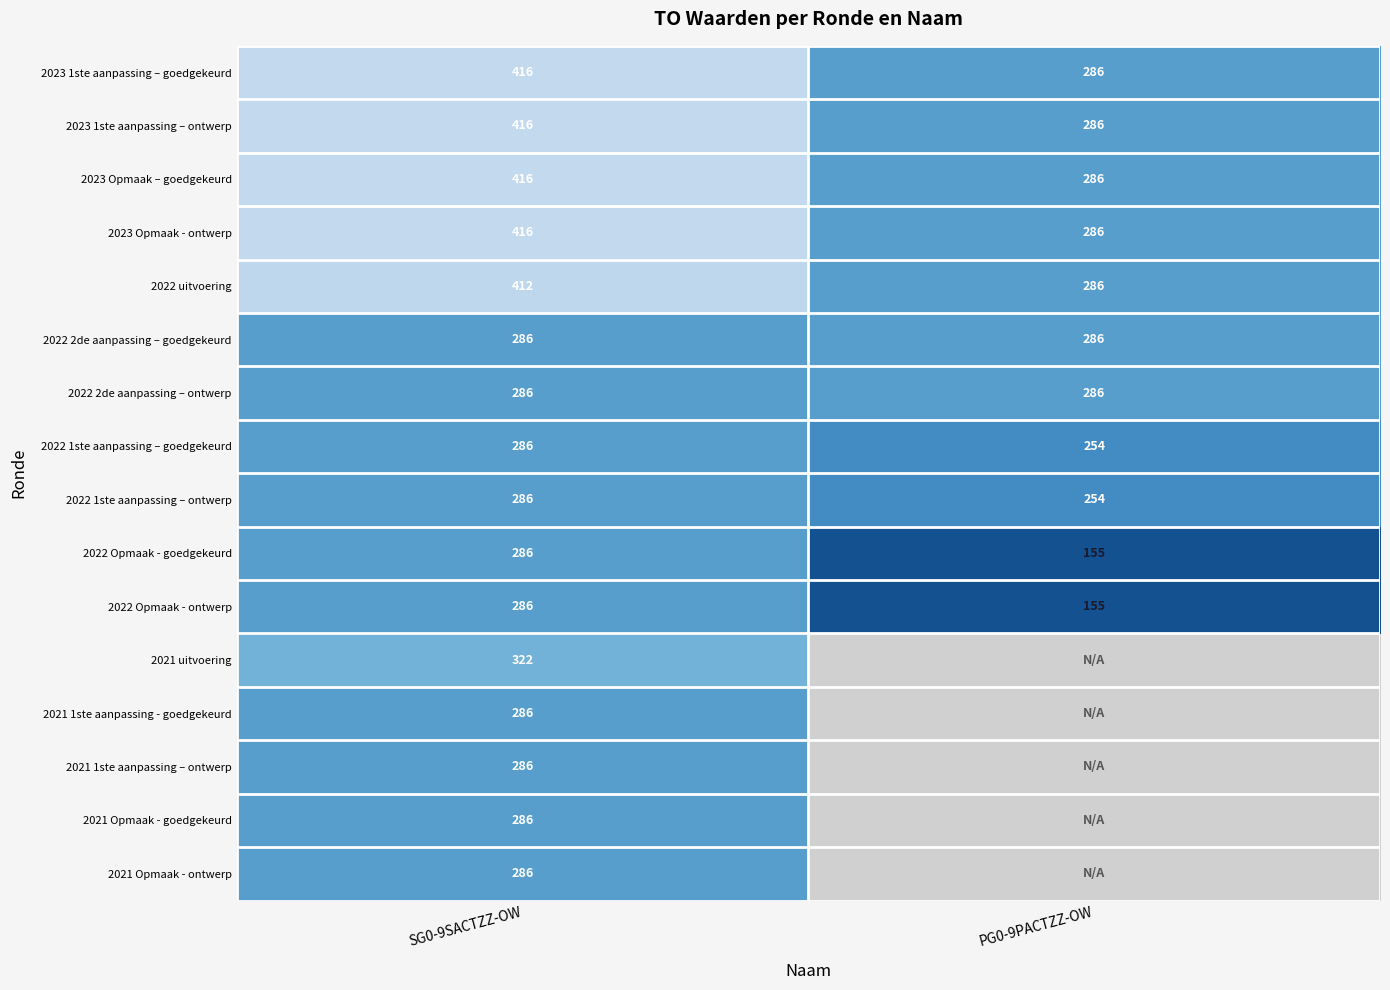

What is the approximate value of 2022 Opmaak - ontwerp at PG0-9PACTZZ-OW, to the nearest 10?

160